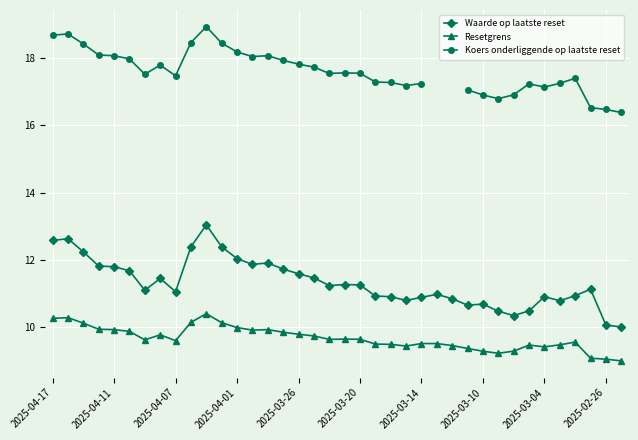

What is the lowest value of the Resetgrens series?

9.0